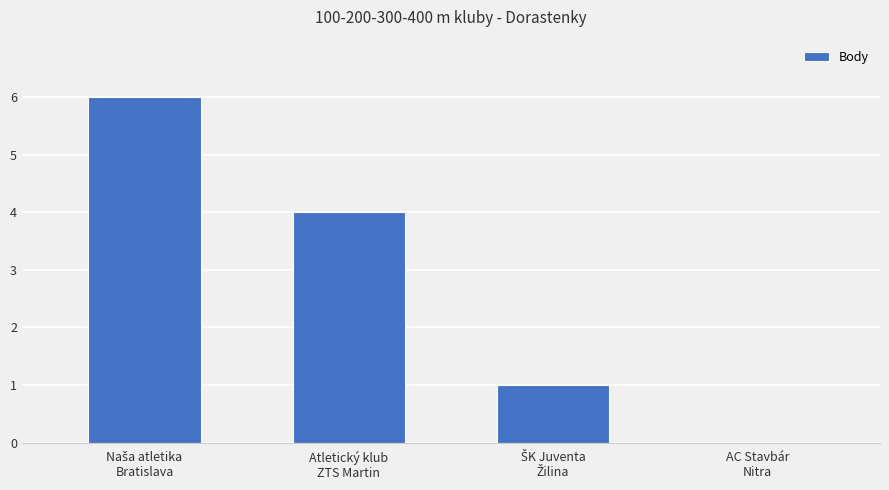

What is the greatest value displayed?

6